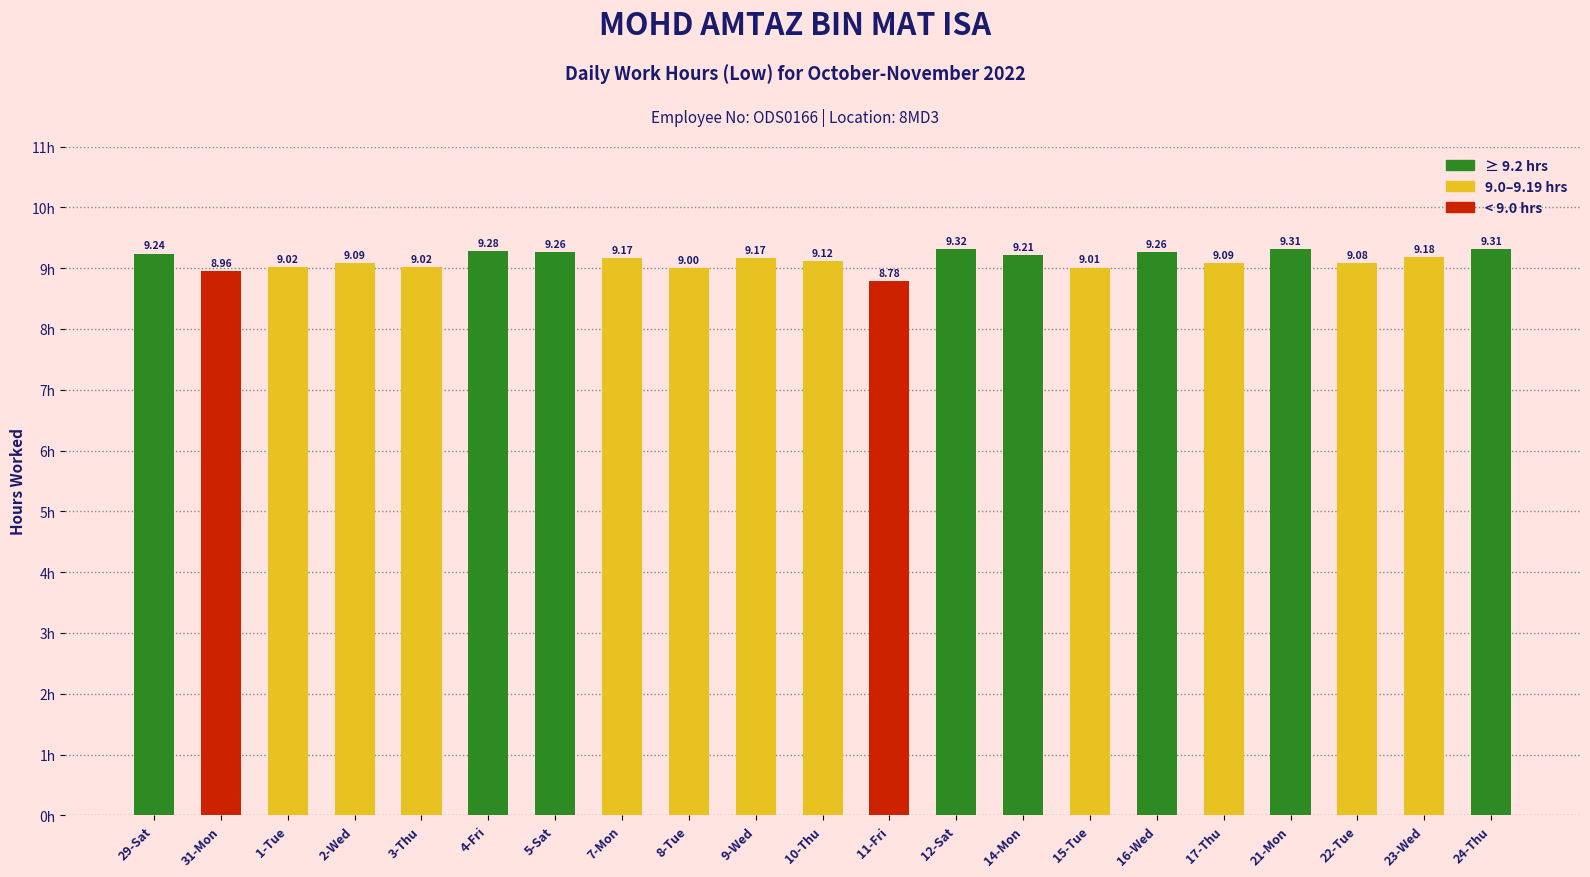

Are the bars grouped side by side (vs. stacked)?

No